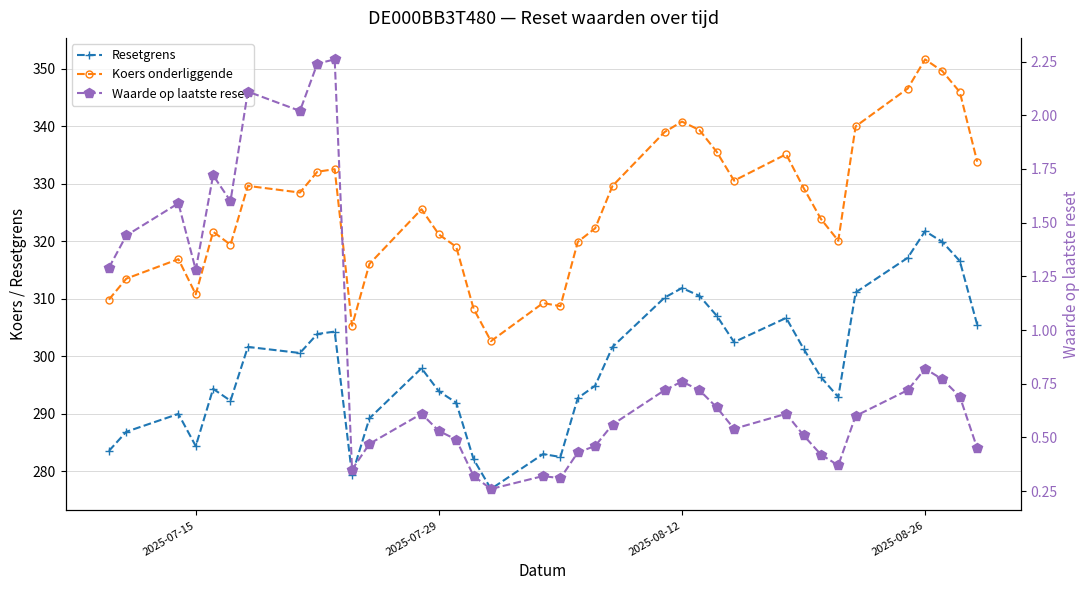

True or false: Resetgrens has more than 0 points higher than both neighbors.

True